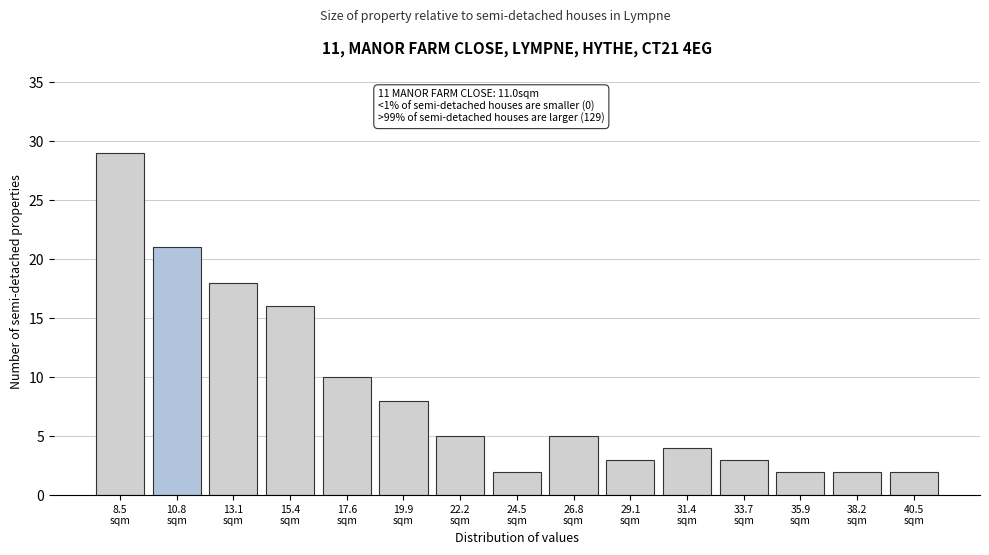

Reading left to right, what are all the values shown in this chart?

29	21	18	16	10	8	5	2	5	3	4	3	2	2	2